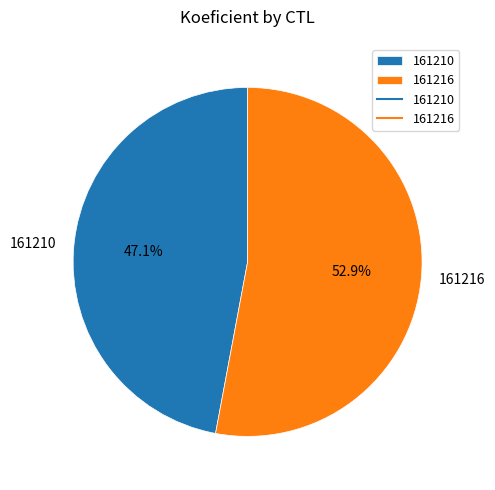

What percentage do 161216 and 161210 together represent?

100.0%